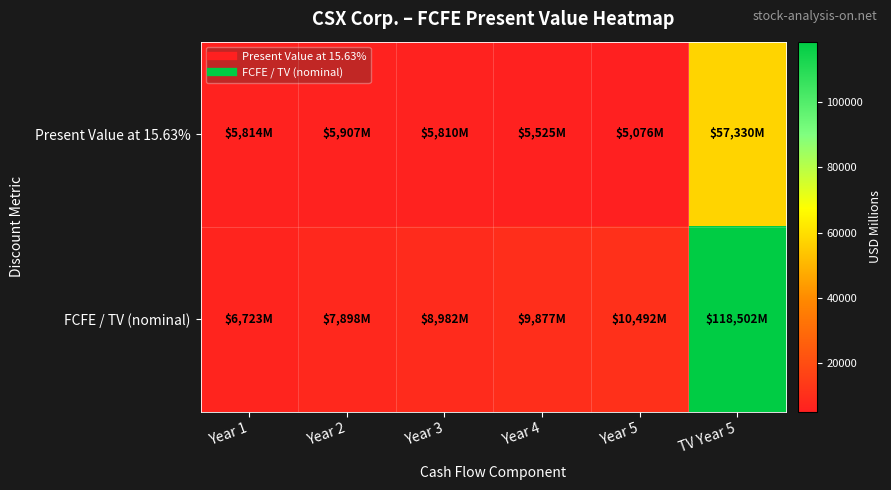

Which has a higher value, Year 1 or Year 3?

Year 1